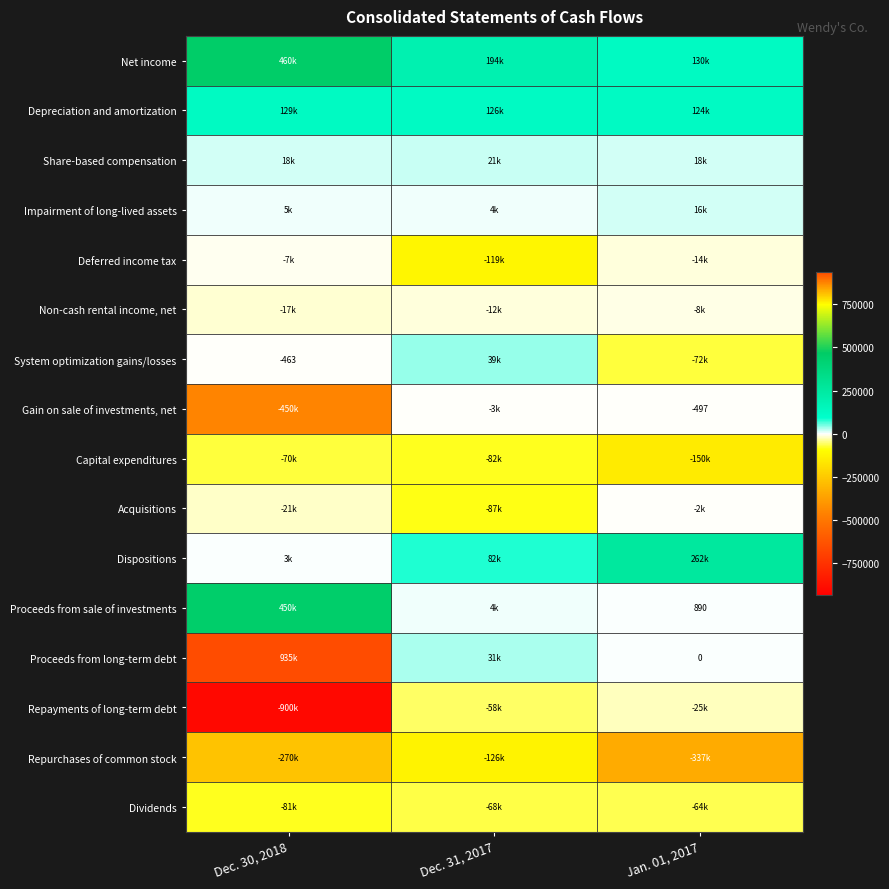

What is the highest value of the Dispositions series?

262173